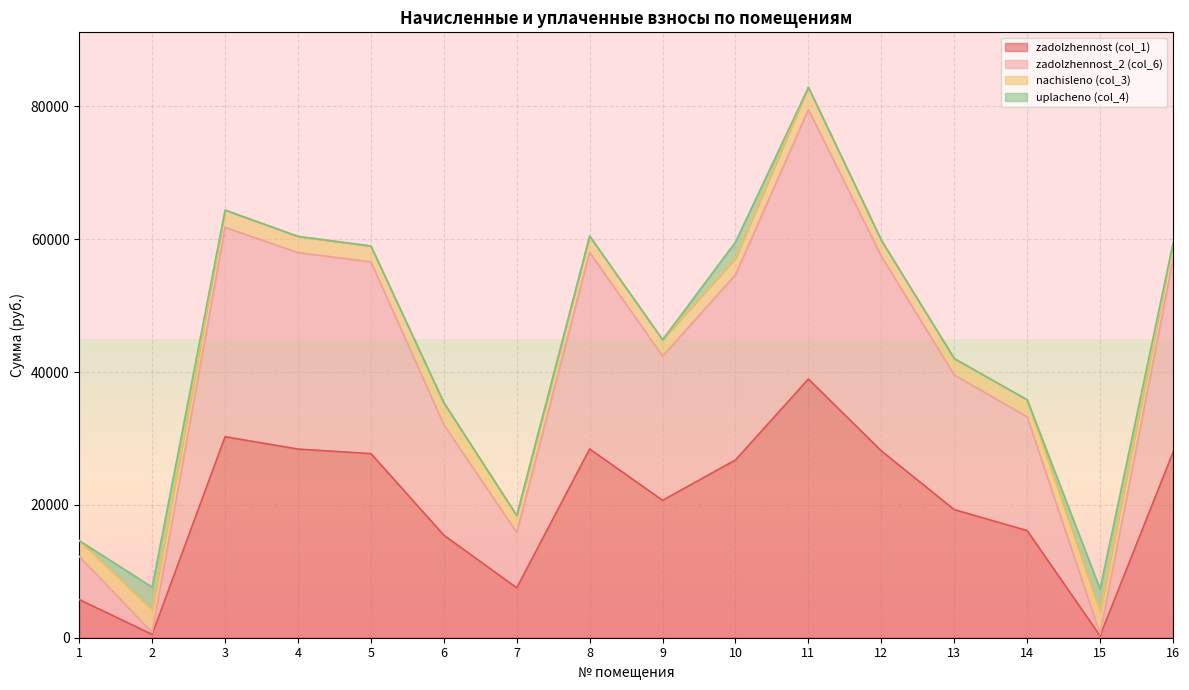

At which category is the sum across all series the highest?

11